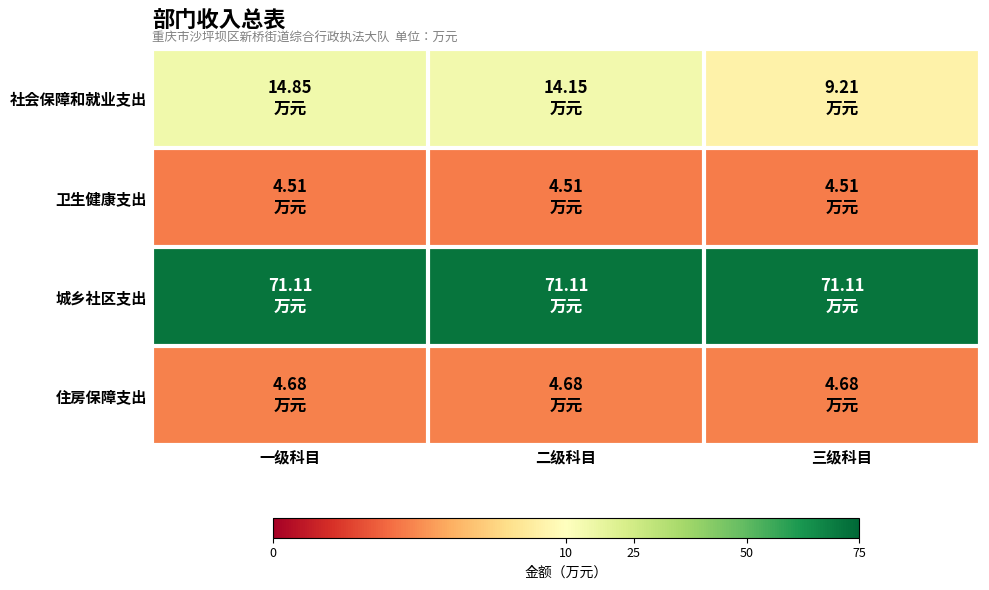

Which series has the largest total across all categories?

城乡社区支出